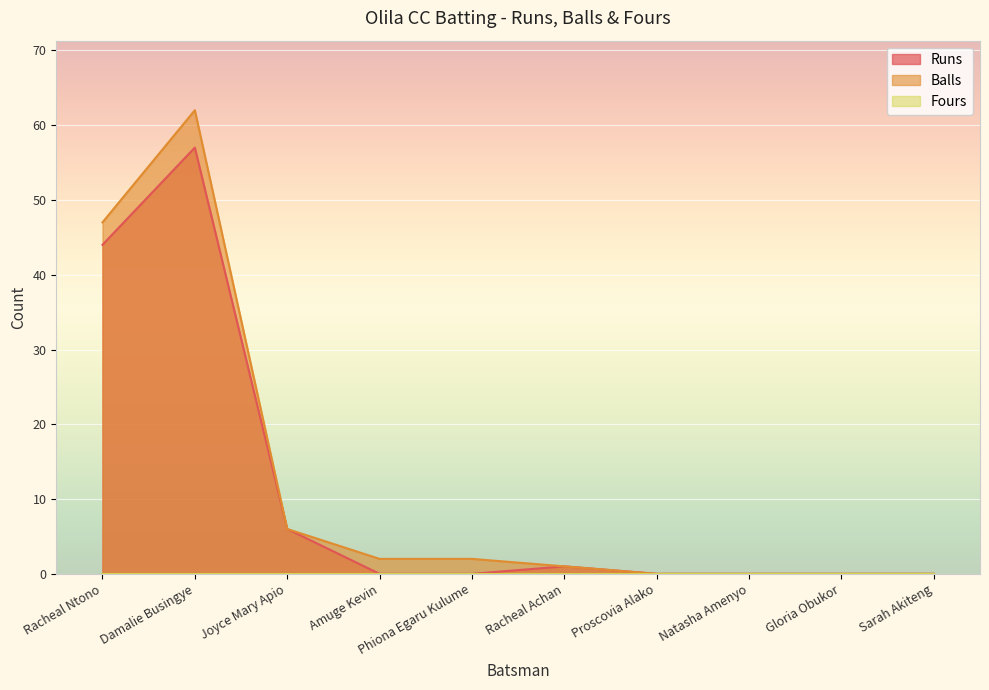

At which label does Runs reach its minimum?

Amuge Kevin